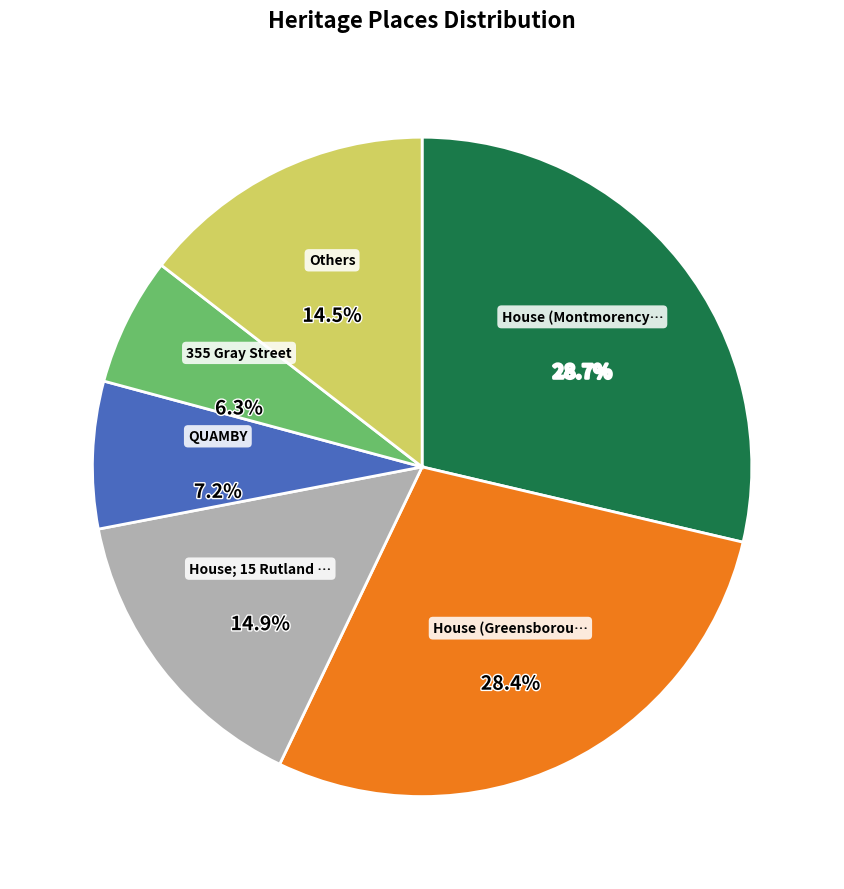

Is there a majority slice in this chart?

No